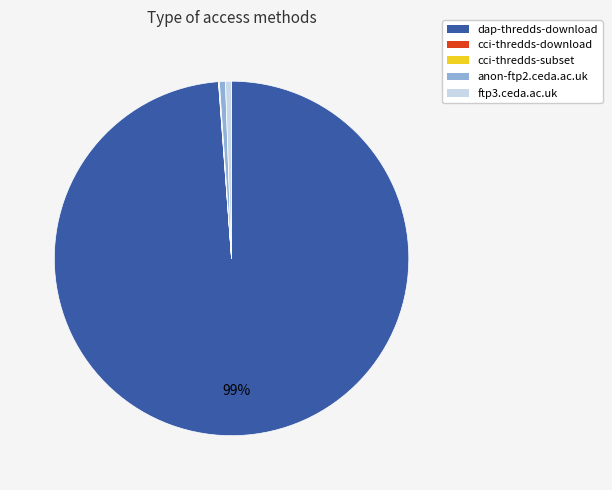

The dap-thredds-download slice represents 99% of the pie. True or false?

True